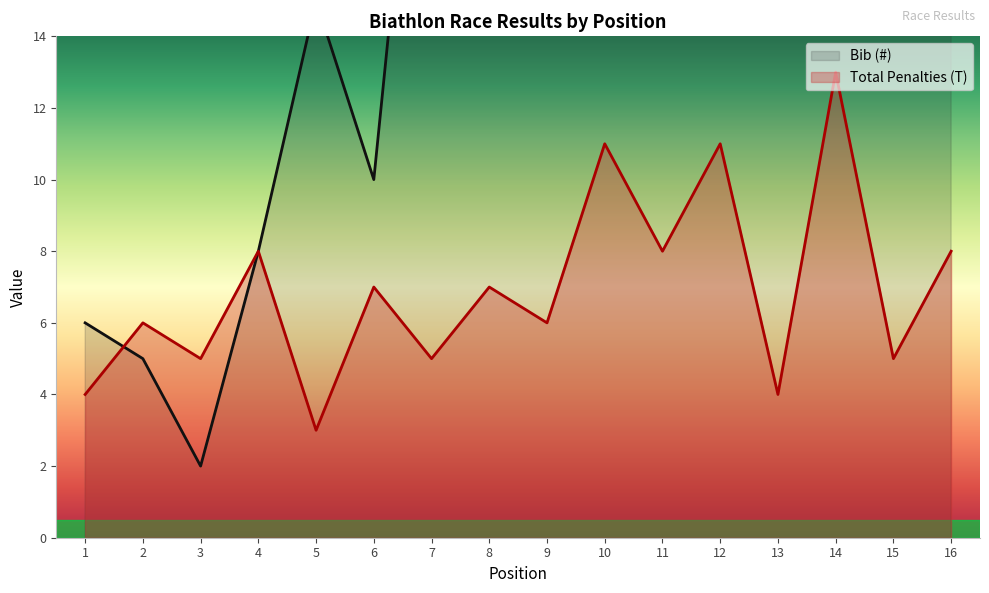

At which label is Total Penalties (T) closest to 8?

4